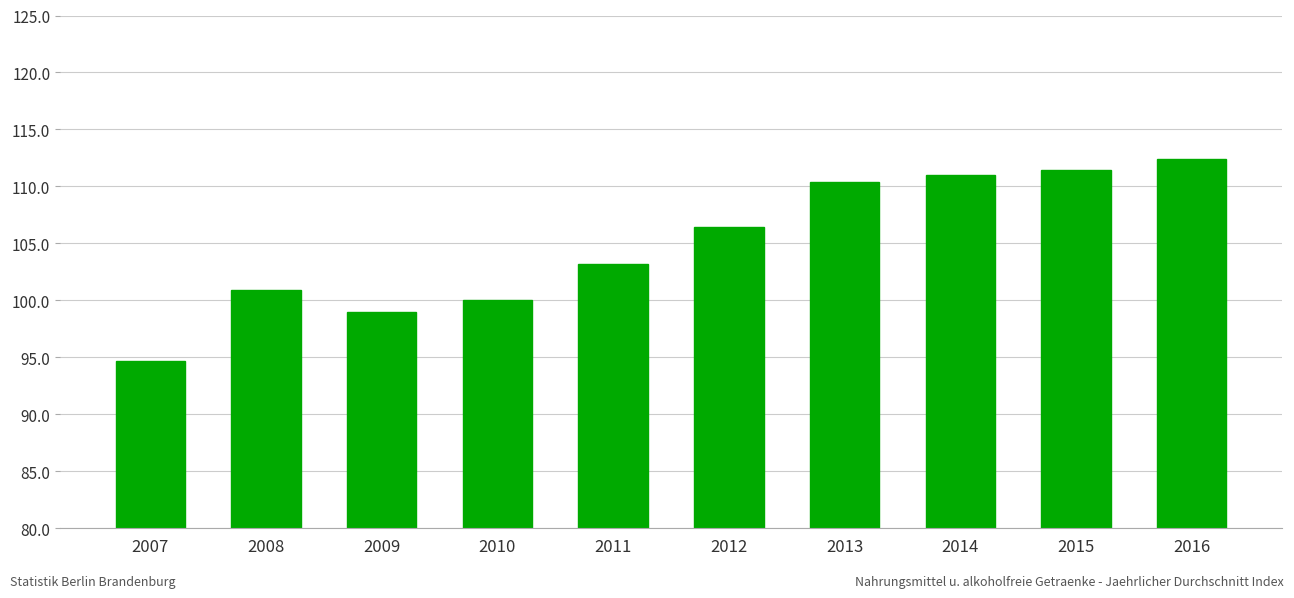

Where is the data nearest to the value 103?

2011